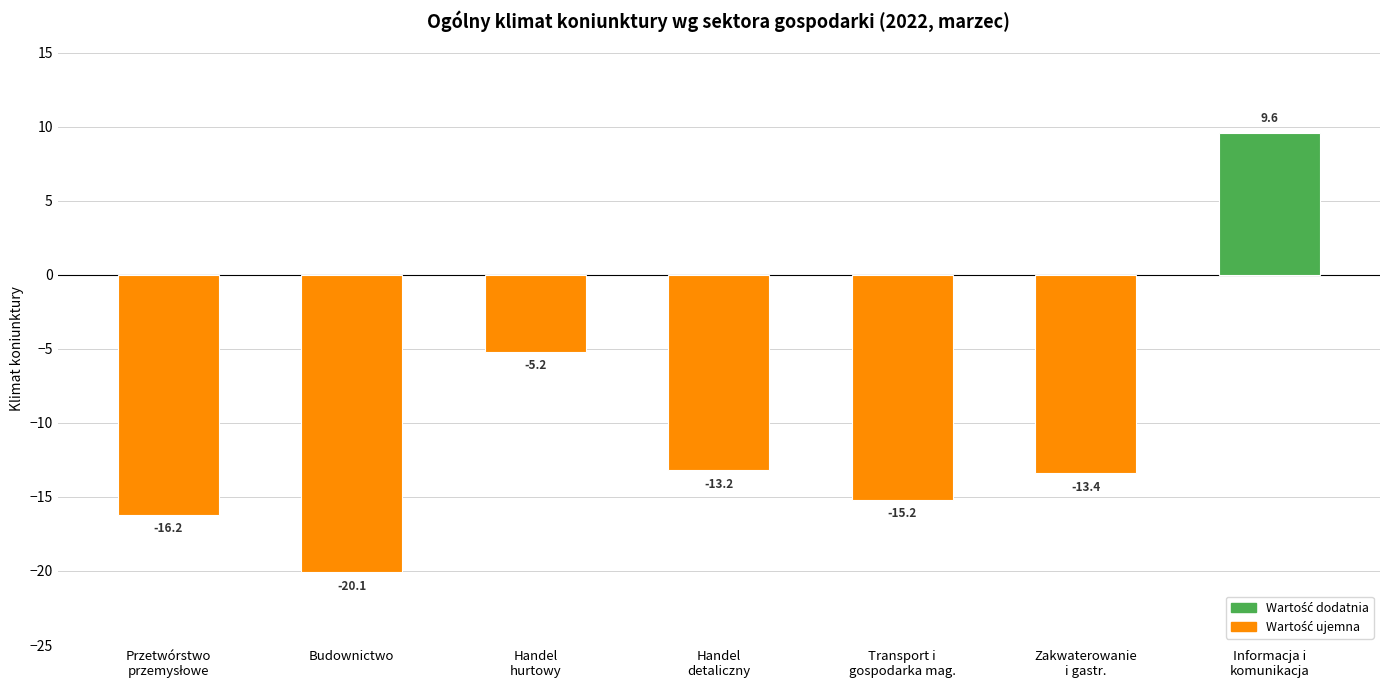

How many bars are there in total?

7